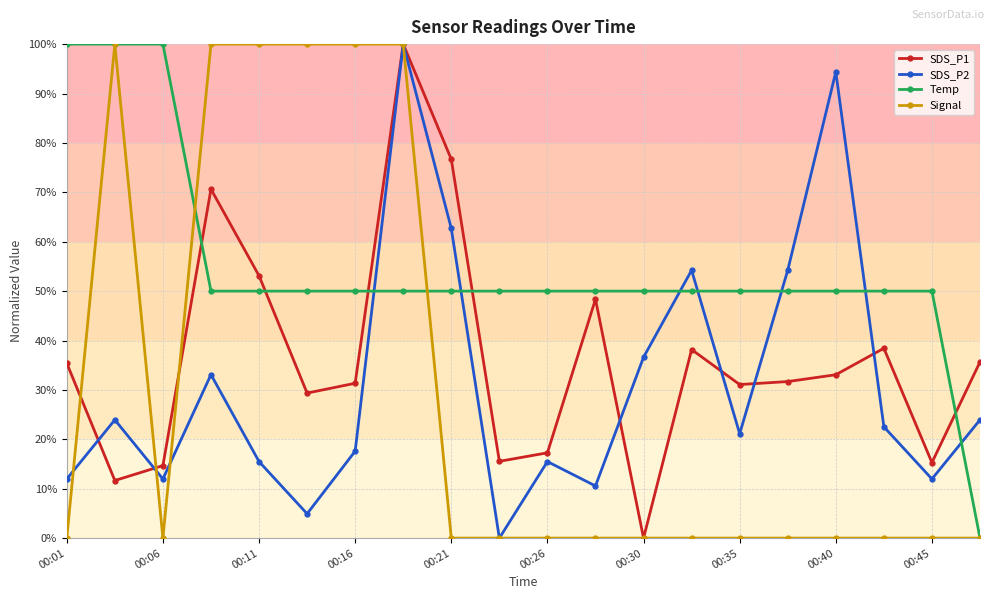

Which series has the largest total across all categories?

Temp